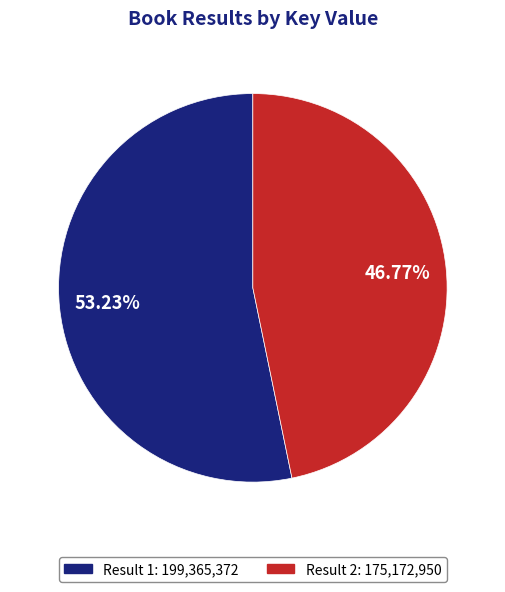

Does any single category account for the majority?

Yes